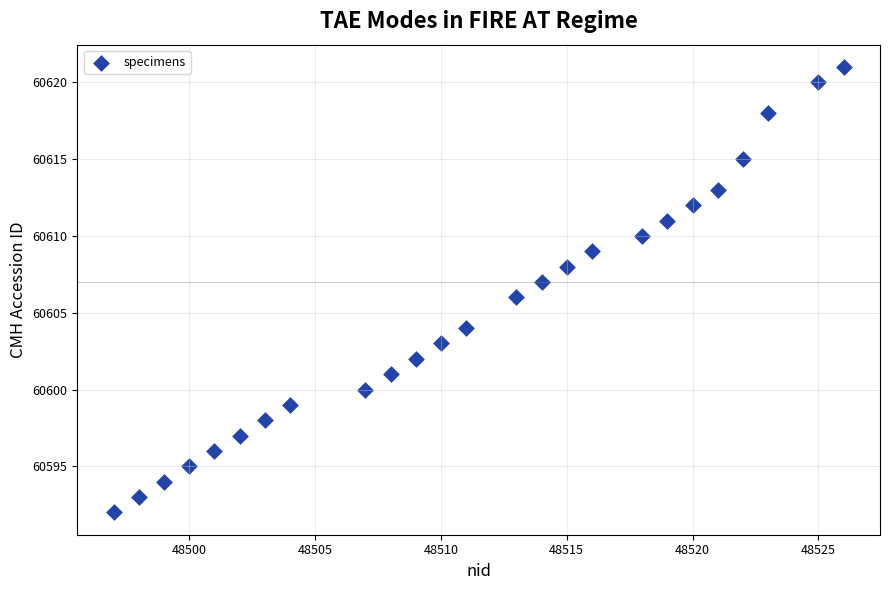

What is the range of X values (max minus min)?

29